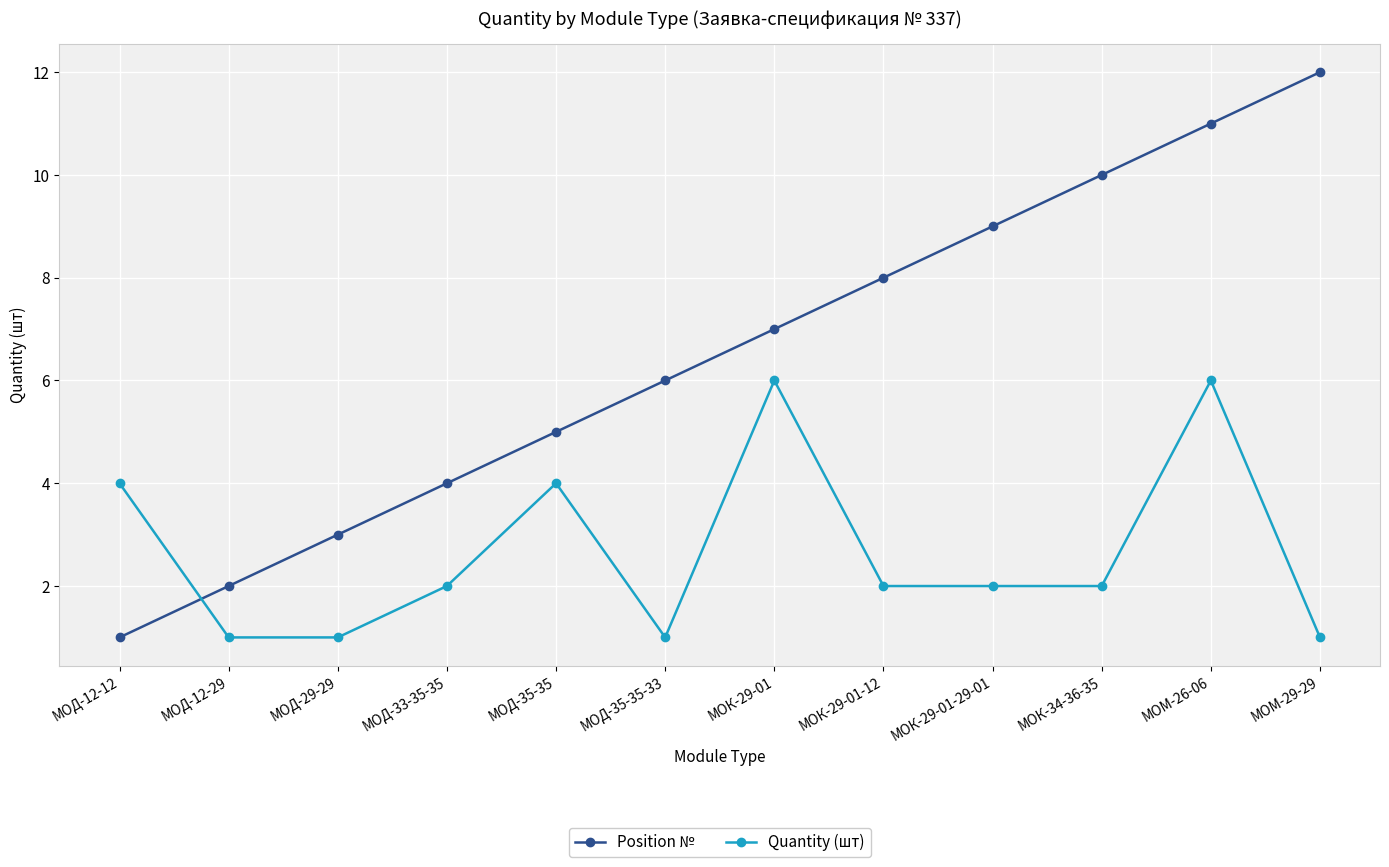

What is the total value across all series at МОМ-29-29?

13